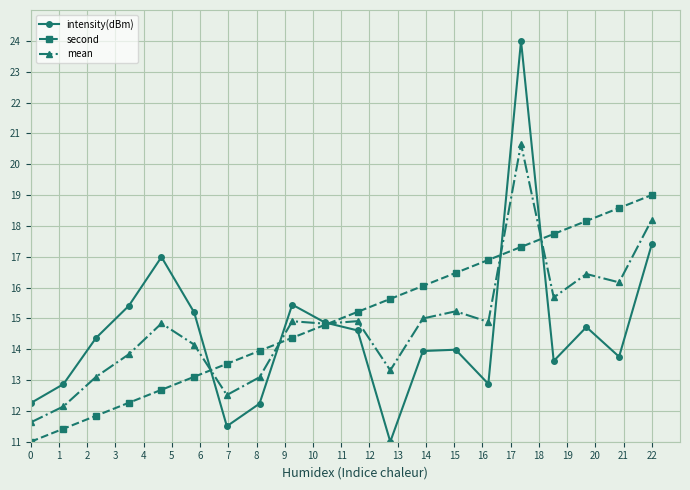

What is the greatest value displayed?

24.0